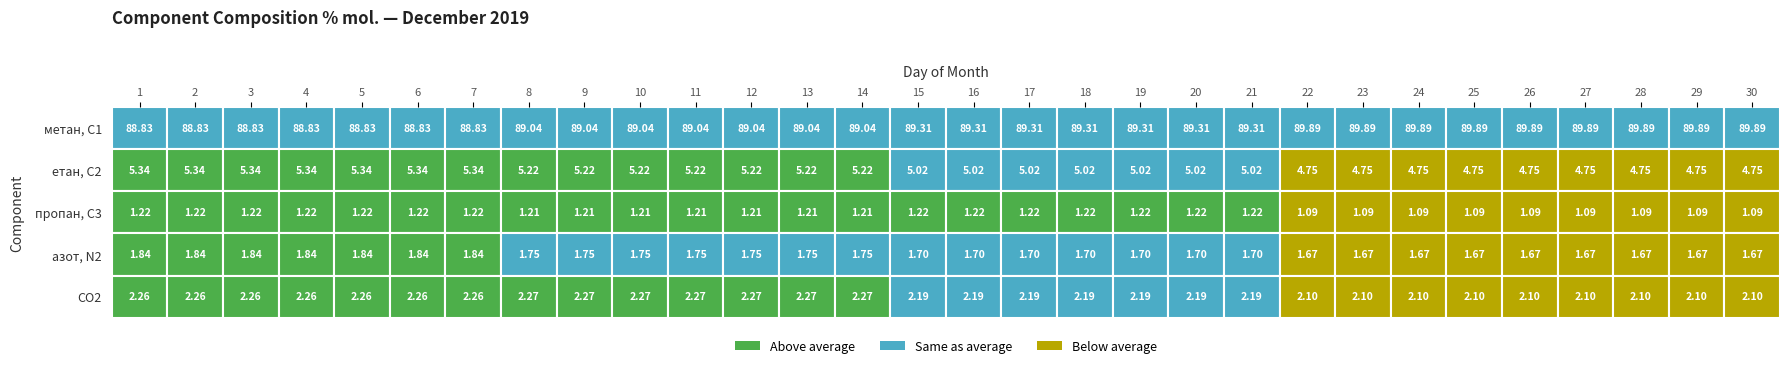

Is the value of метан, С1 at 12 greater than the value of пропан, С3 at 2?

Yes